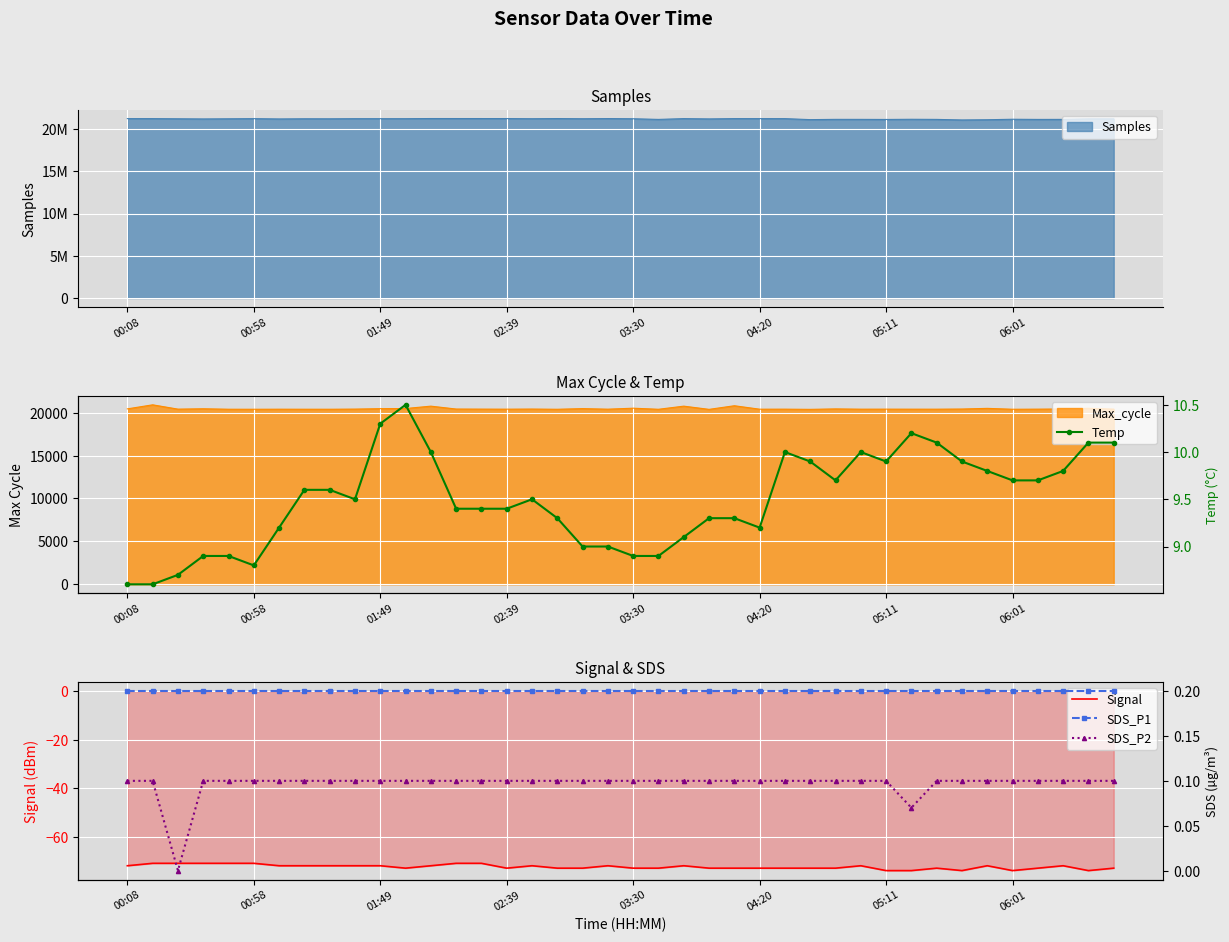

What is the difference between the highest and lowest values at 19?

81.0